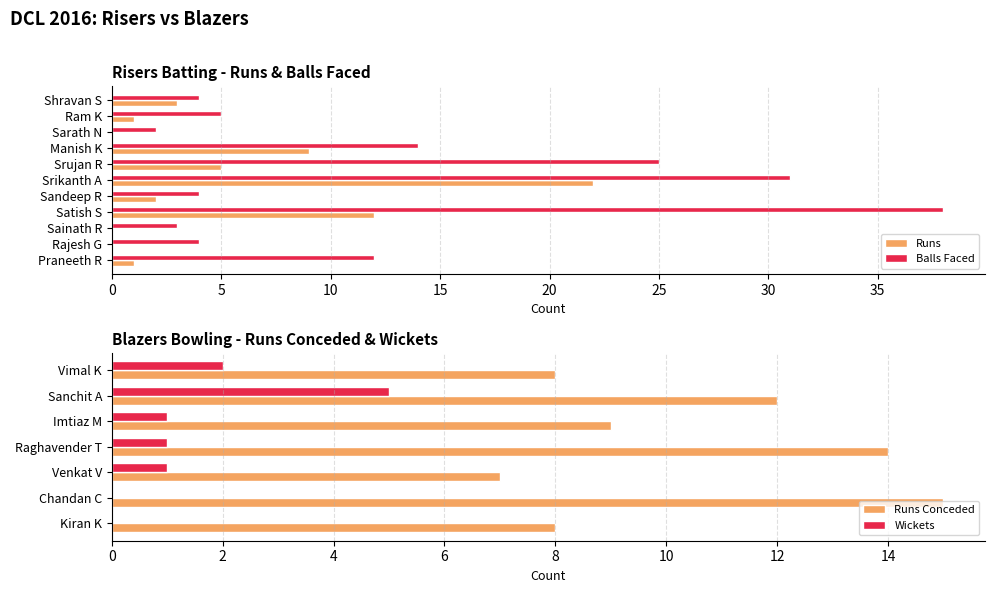

What value does the Balls Faced series have at Sainath R?

3